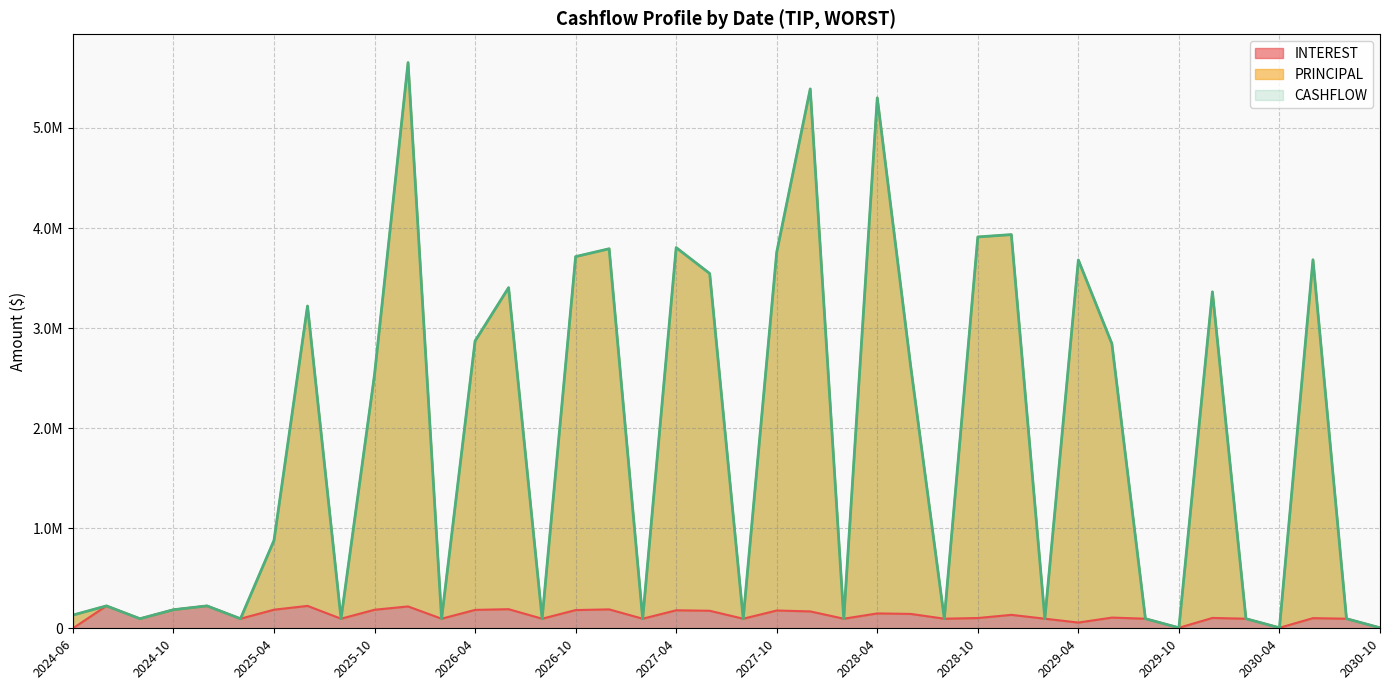

What position from the right is 2027-02?

23